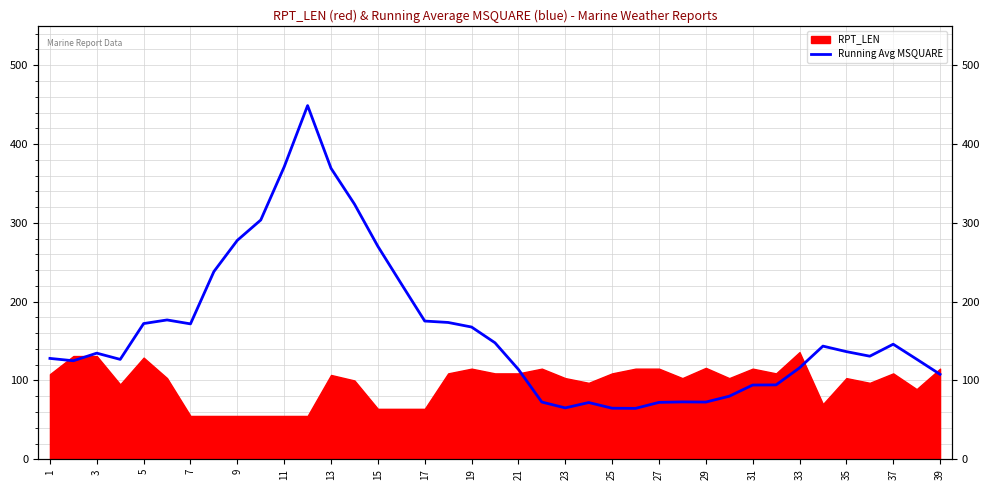

What is the maximum value shown in the chart?

448.8